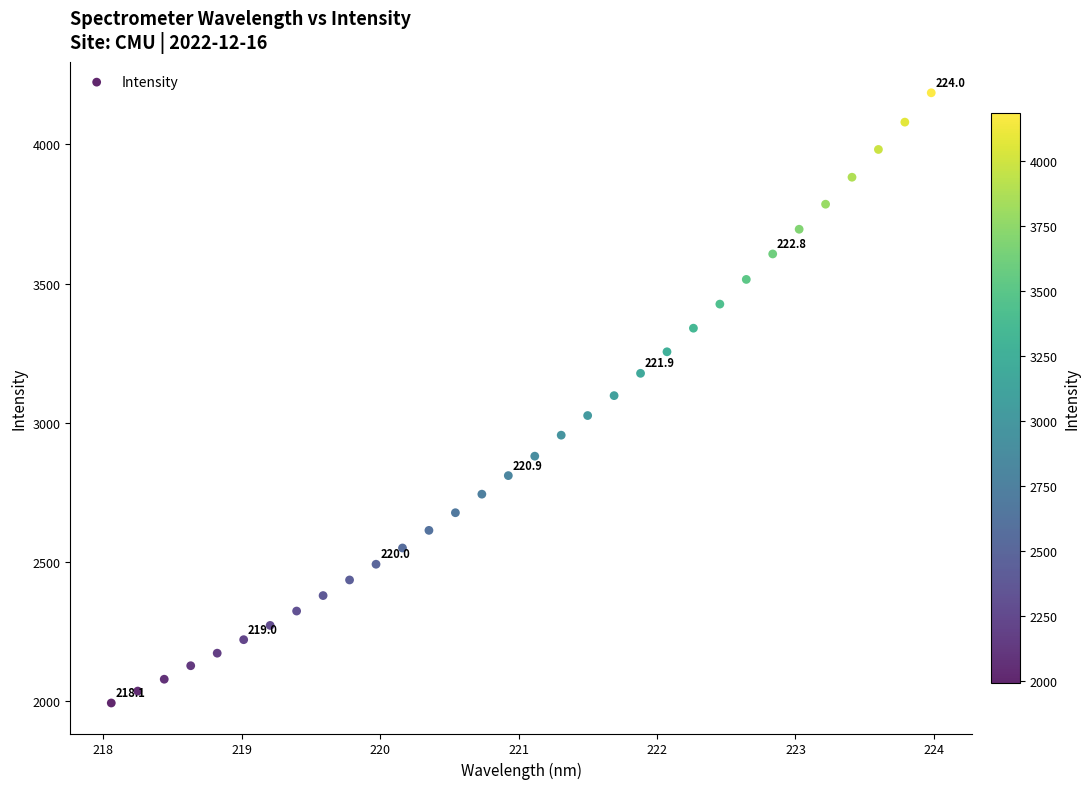

What is the range of X values (max minus min)?

5.9